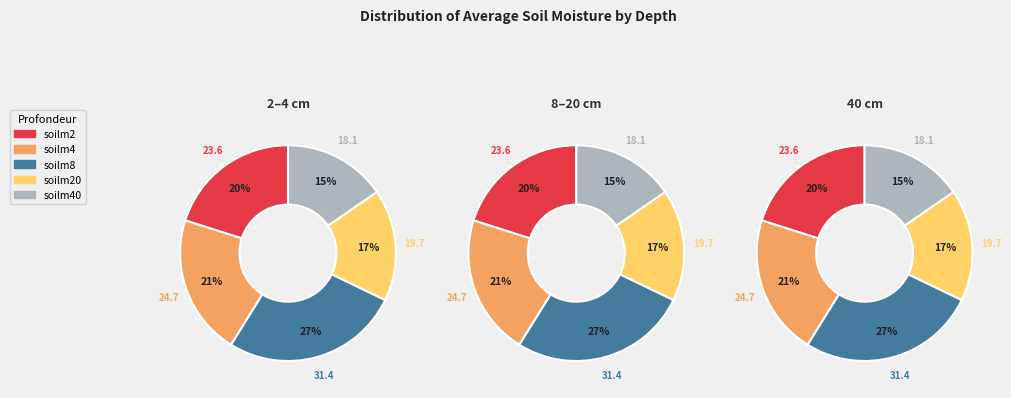

True or false: 20 accounts for 1% of the total.

False